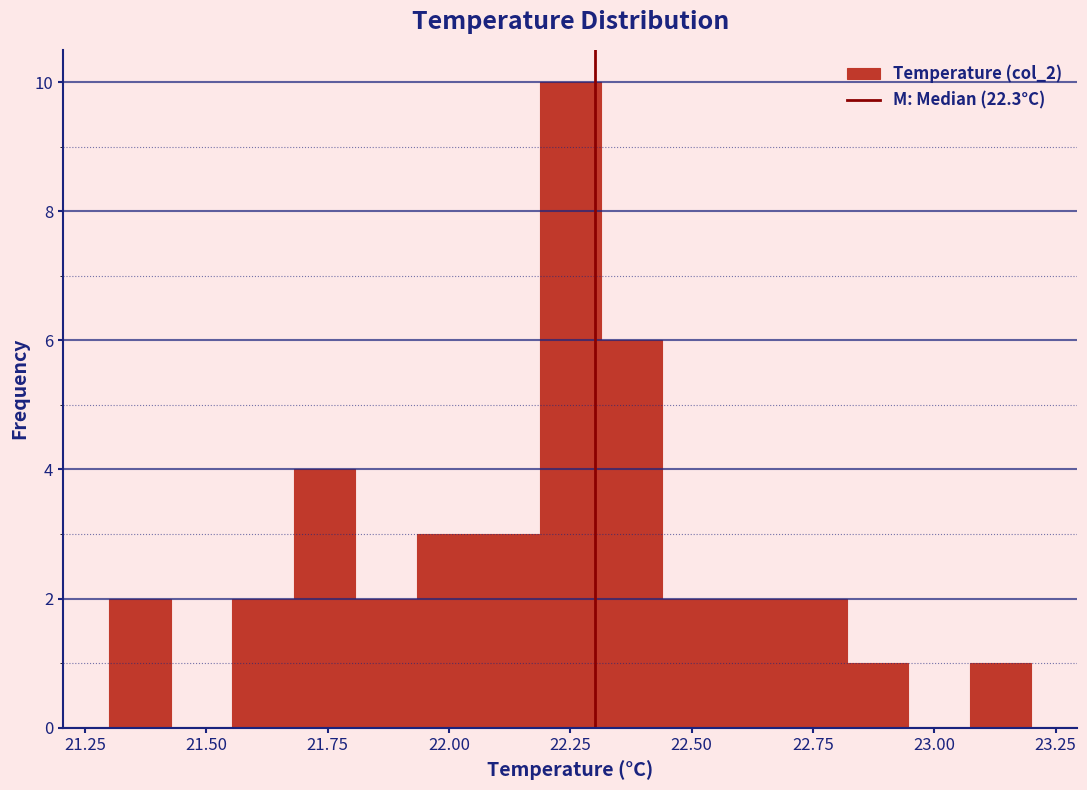

Read against the x-axis, roughly where is the centre of the tallest bar?

22.25